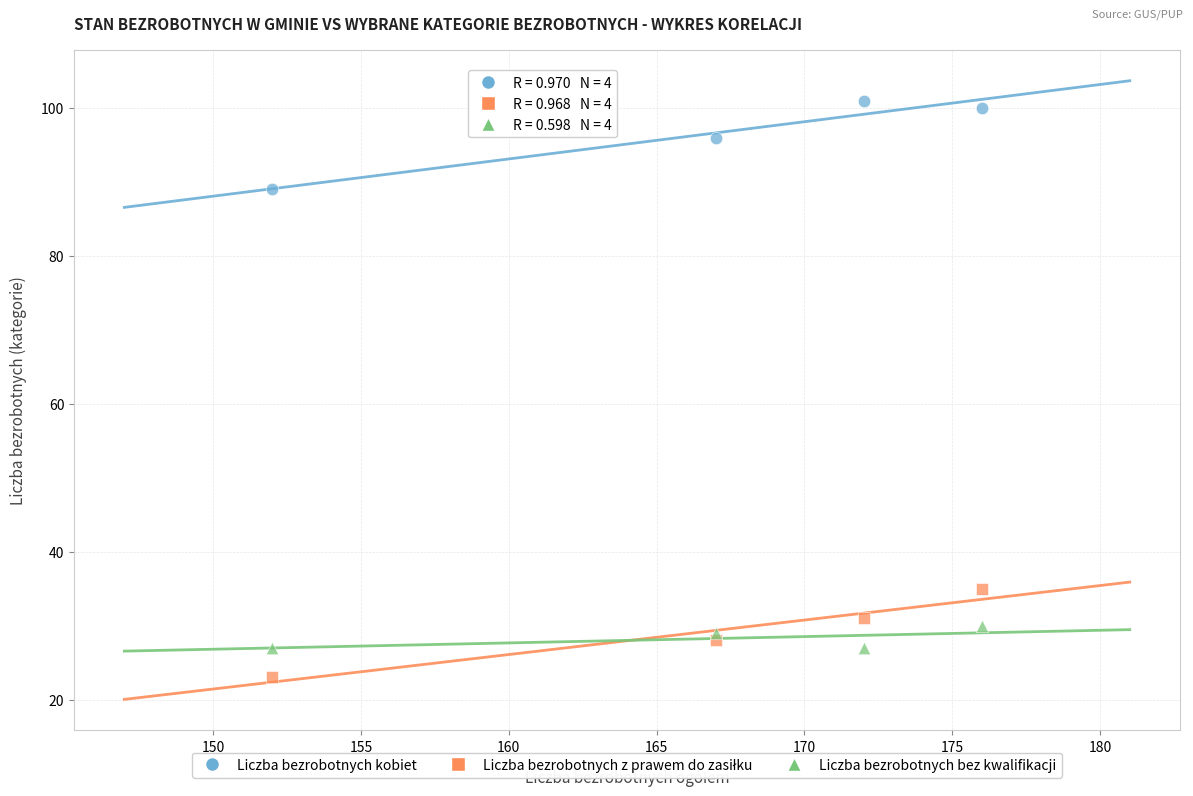

Which series contains the highest Y value?

Liczba bezrobotnych kobiet